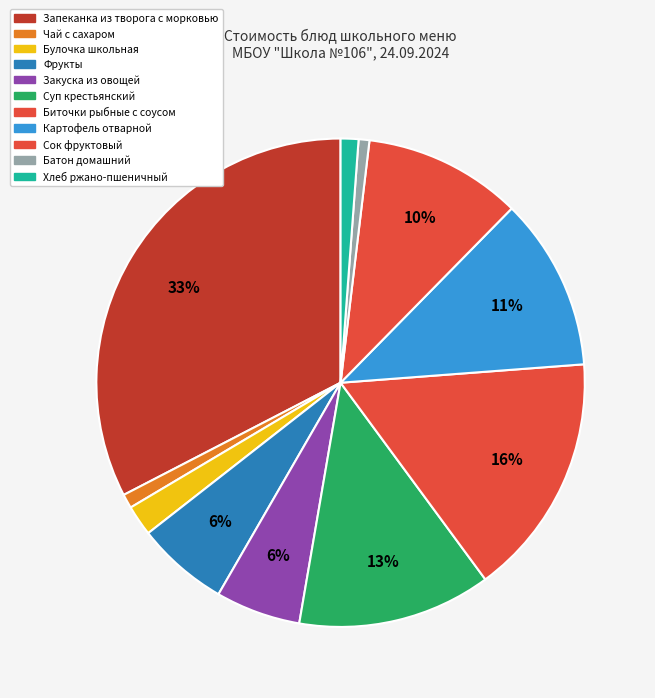

The Батон домашний slice represents 11% of the pie. True or false?

False